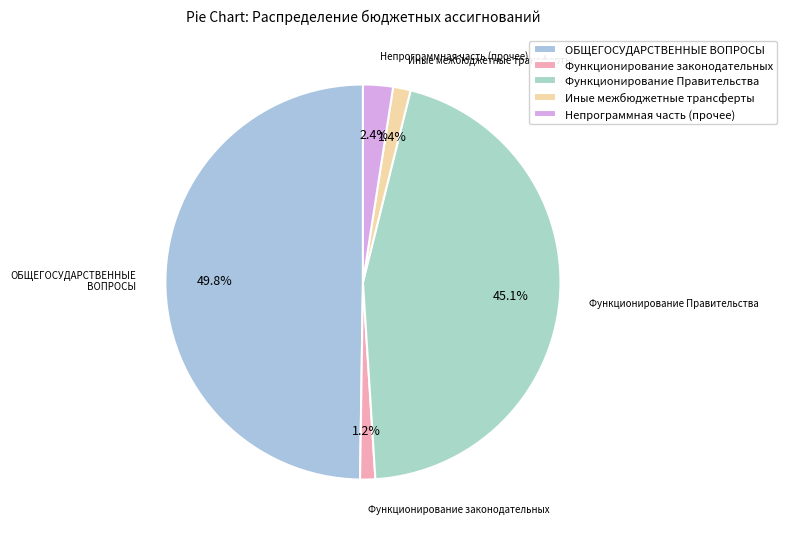

Which category has the biggest portion of the pie?

ОБЩЕГОСУДАРСТВЕННЫЕ ВОПРОСЫ